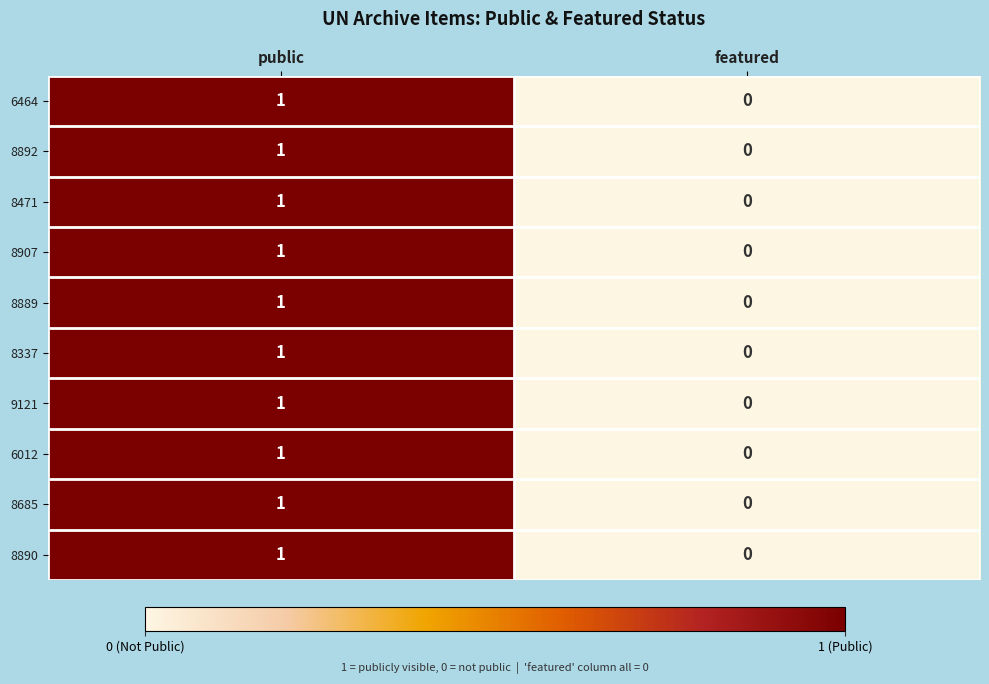

Reading left to right, extract all data points from this chart.

6464: public=1	featured=0
8892: public=1	featured=0
8471: public=1	featured=0
8907: public=1	featured=0
8889: public=1	featured=0
8337: public=1	featured=0
9121: public=1	featured=0
6012: public=1	featured=0
8685: public=1	featured=0
8890: public=1	featured=0